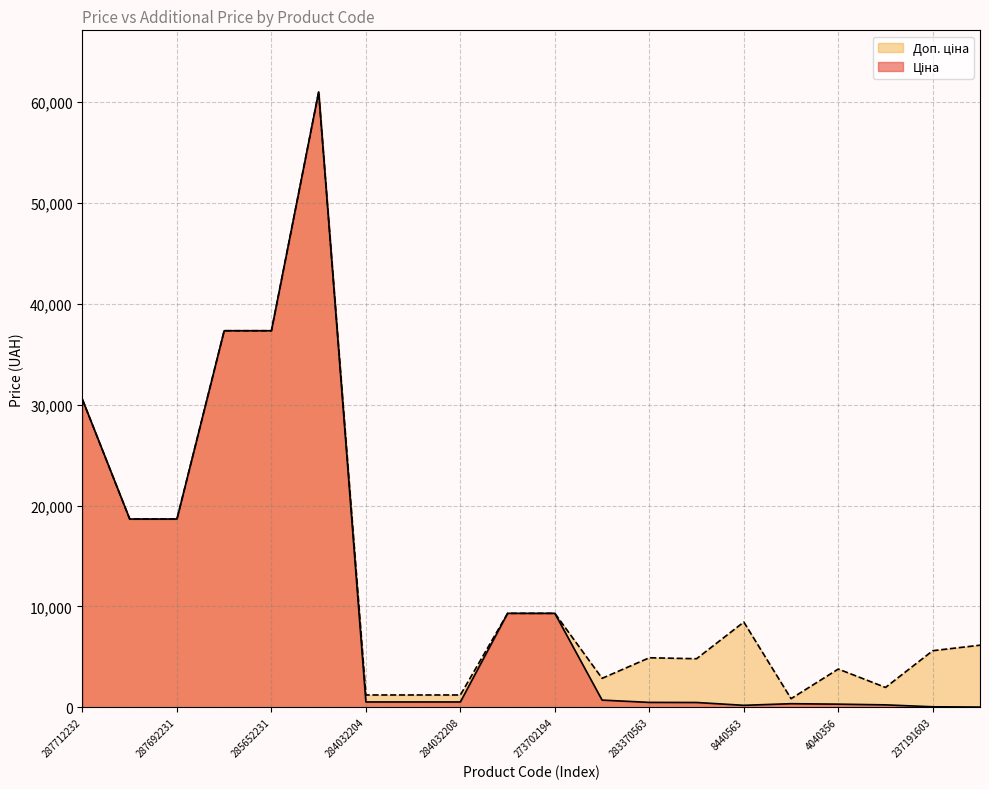

At which category is the sum across all series the highest?

285672232